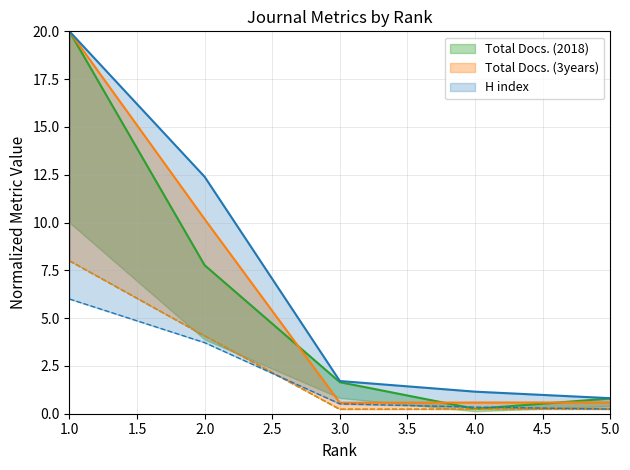

What is the sum of the Total Cites (3years) values at 2 and 5?

10.8